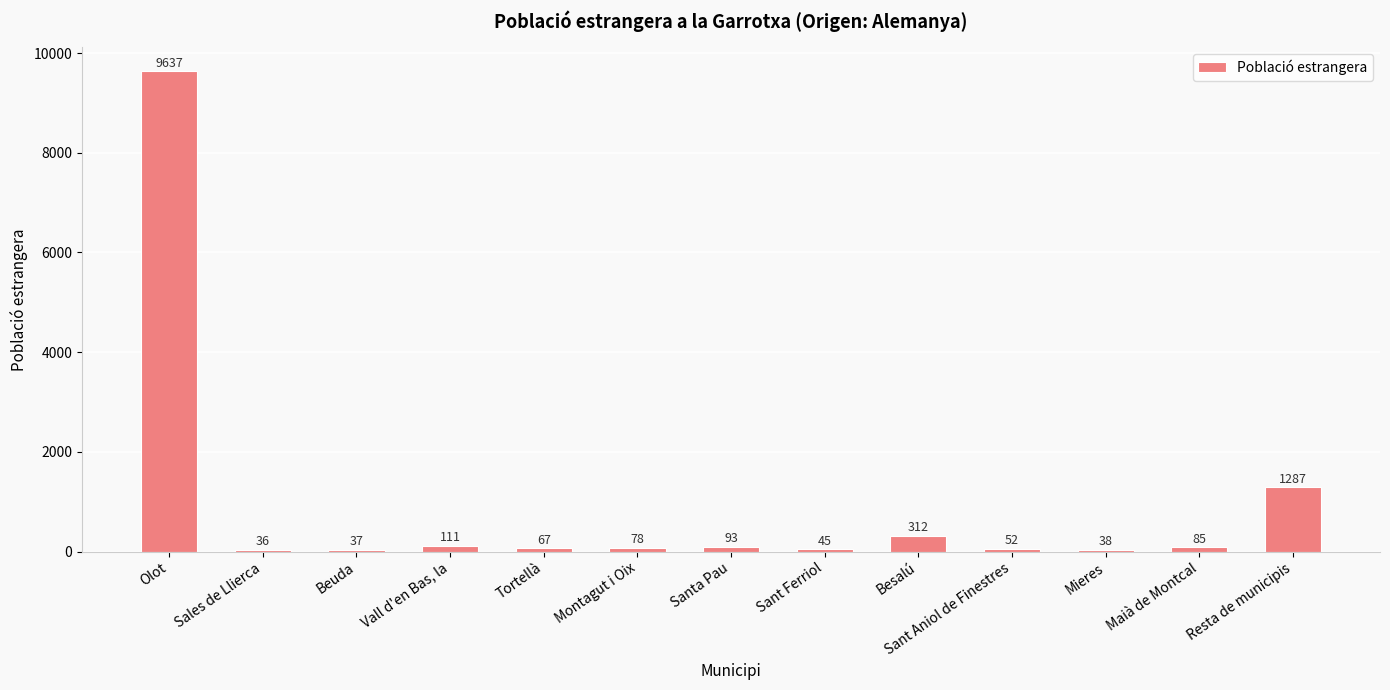

What position from the left is Santa Pau?

7